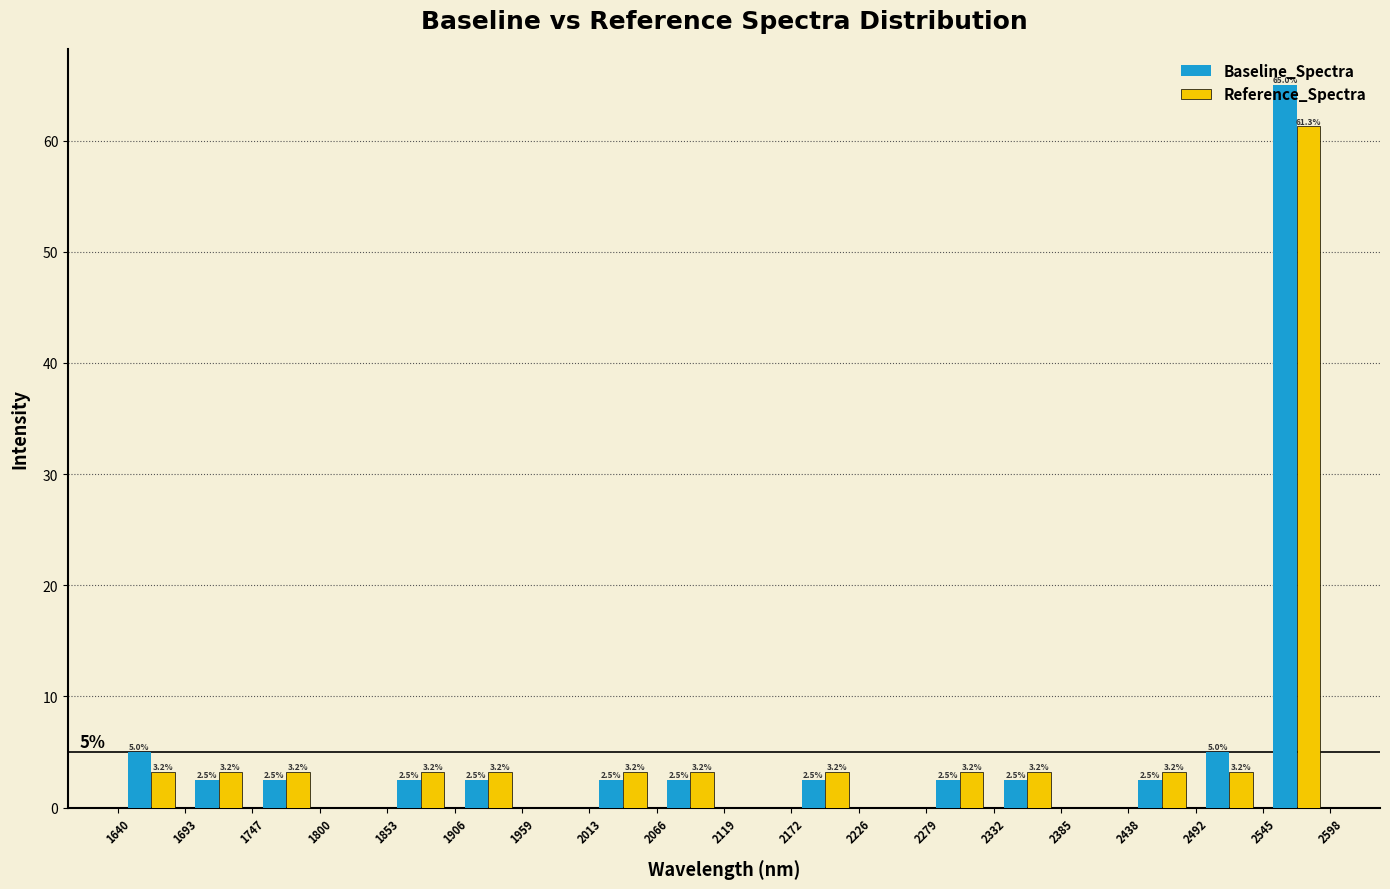

In the Reference_Spectra series, which range on the x-axis has the tallest bar?

2545 to 2598